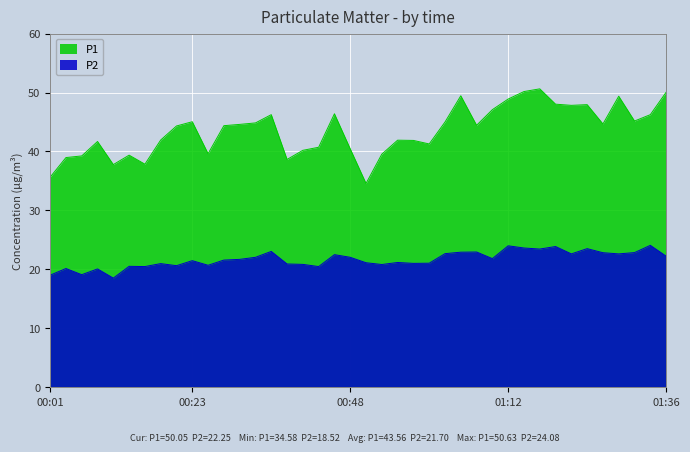

What is the label of the 33rd point from the left?

01:19